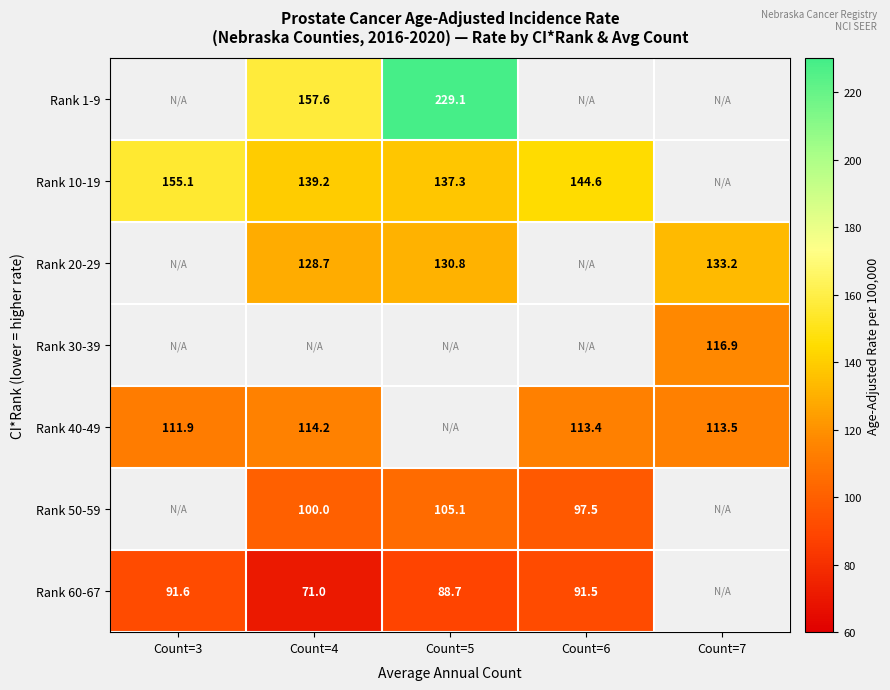

True or false: Rank 50-59 has a value of 100.0 at Count=4.

True